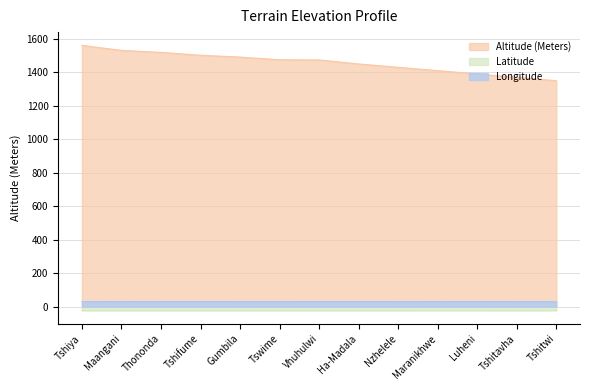

What is the value of the Longitude point at the 11th from the left?

30.4